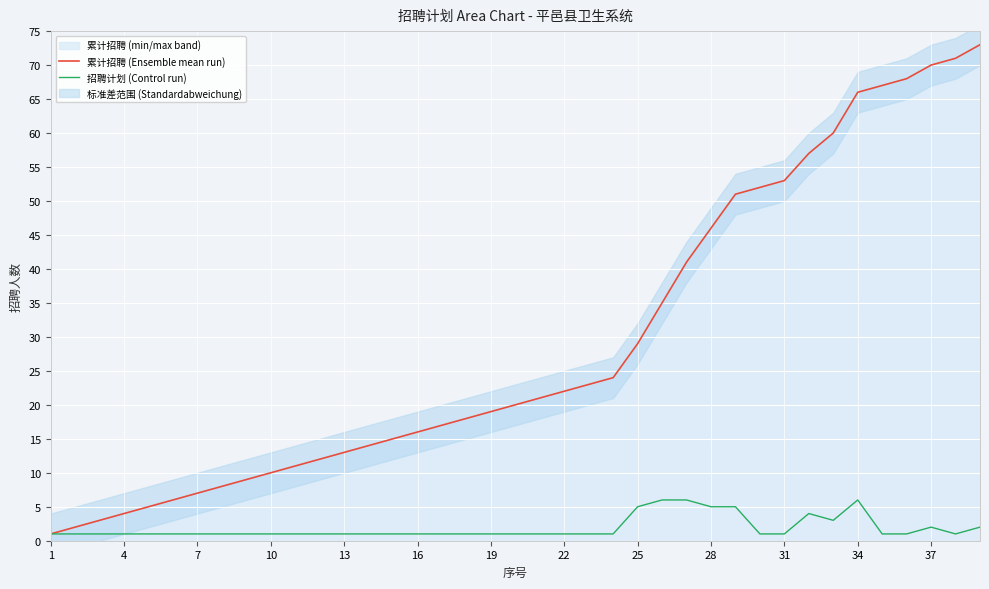

The value of 累计招聘 (Ensemble mean run) at 28 is 46. True or false?

True